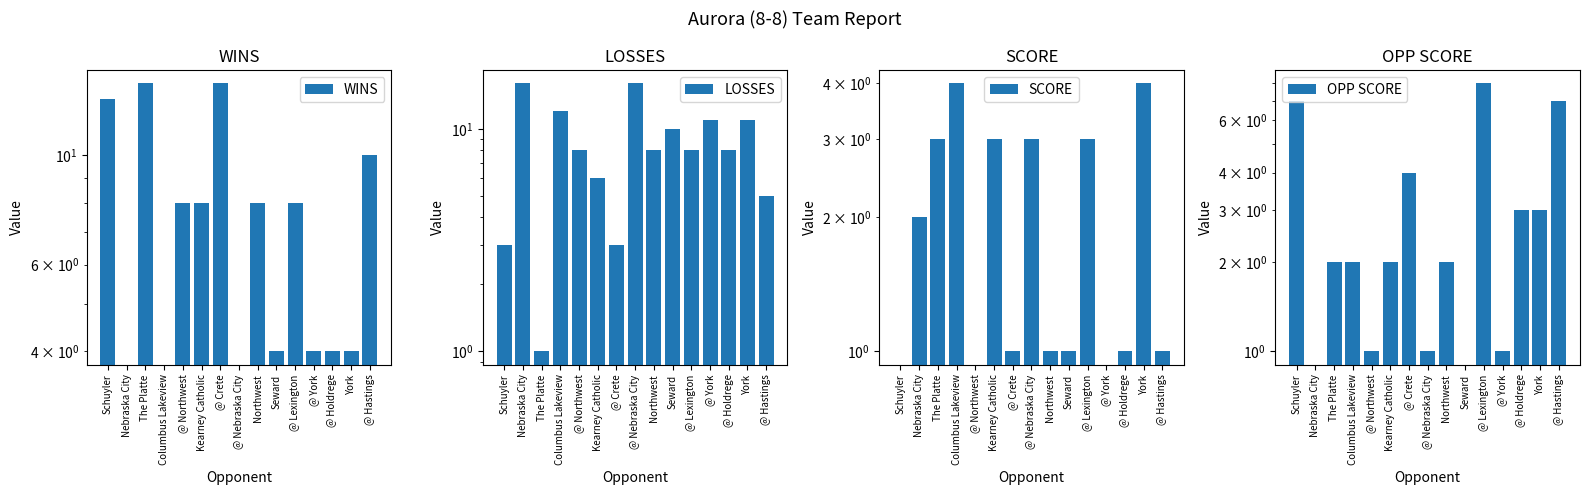

What is the difference between the maximum and second lowest values in the OPP SCORE series?

8